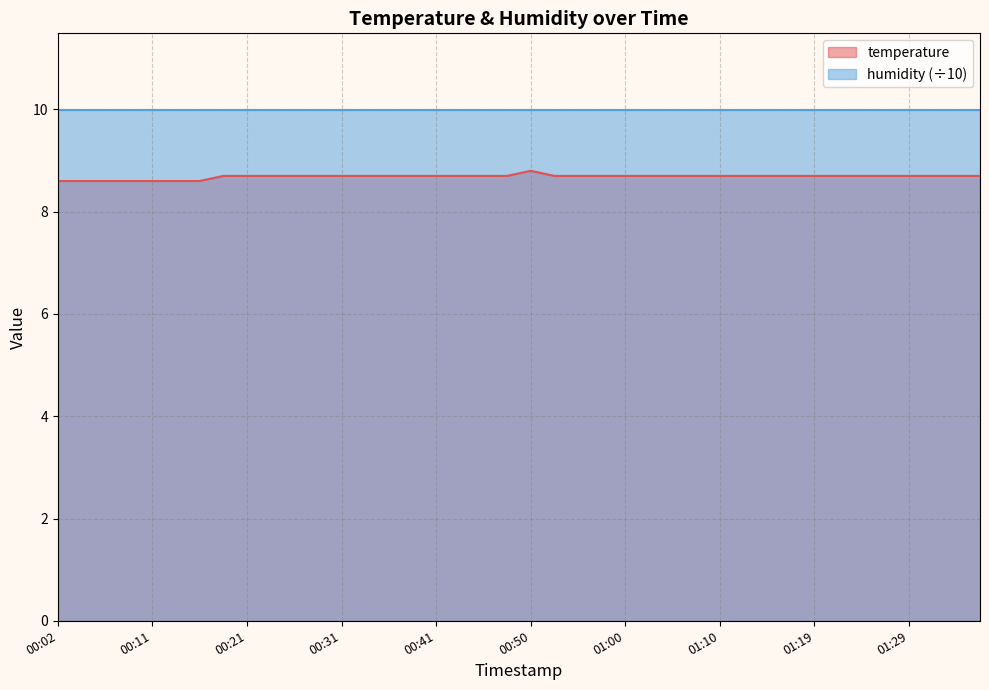

What is the minimum value shown in the chart?

8.6